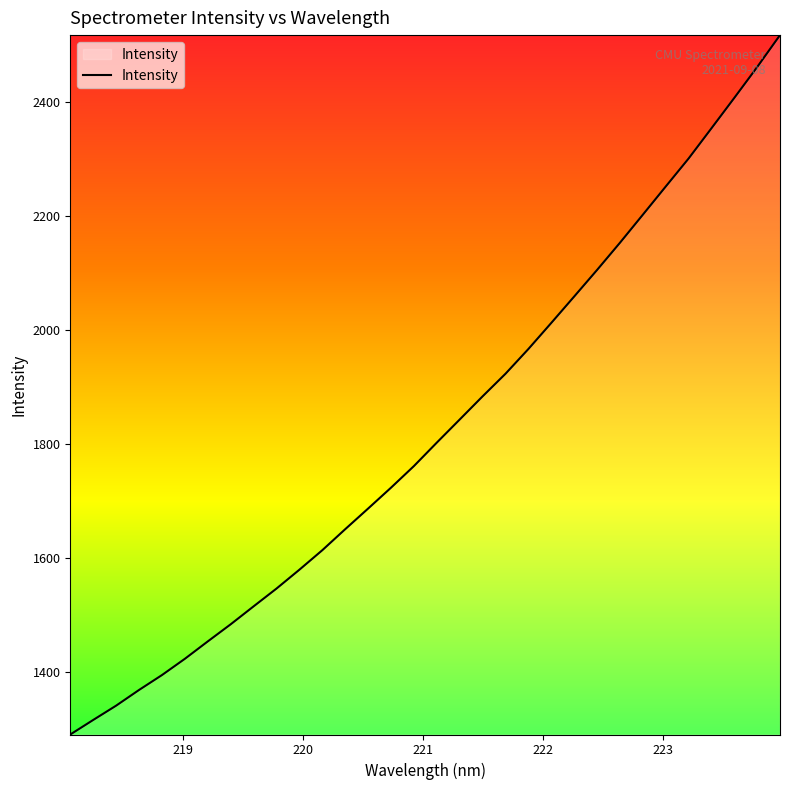

What is the smallest value displayed?

1290.3